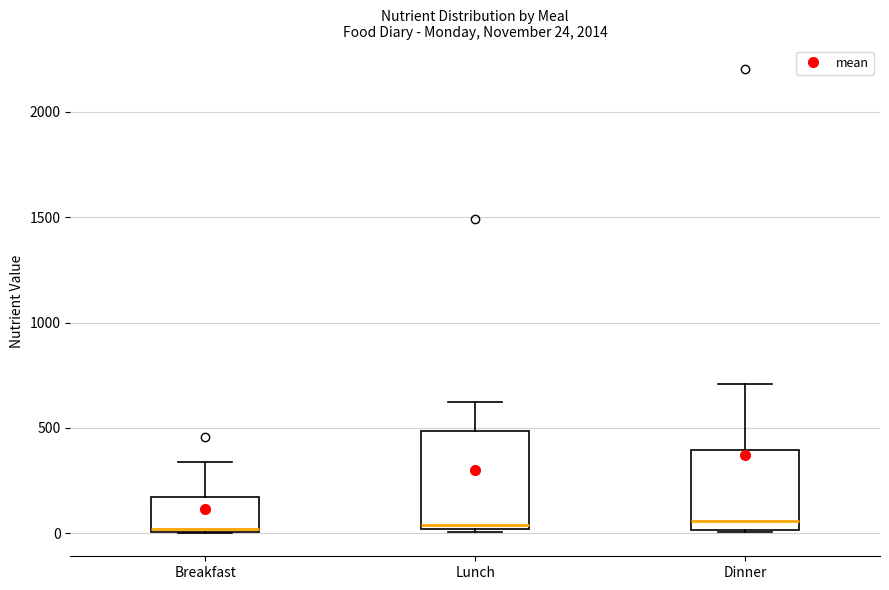

Which box is the tallest, from its lower edge to its upper edge?

Lunch